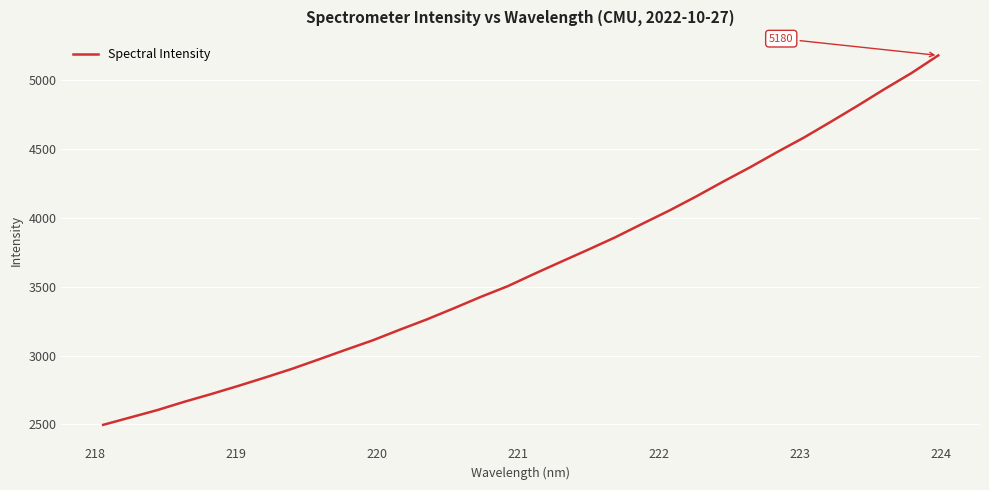

What is the minimum value shown in the chart?

2496.9